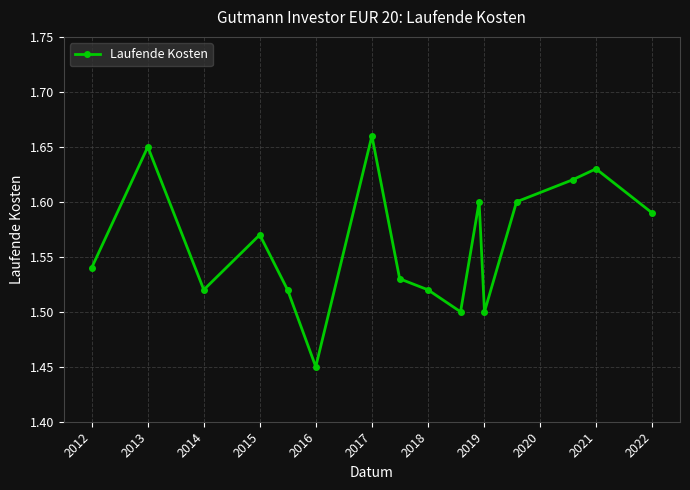

How many points are higher than both their immediate neighbors (excluding endpoints)?

5